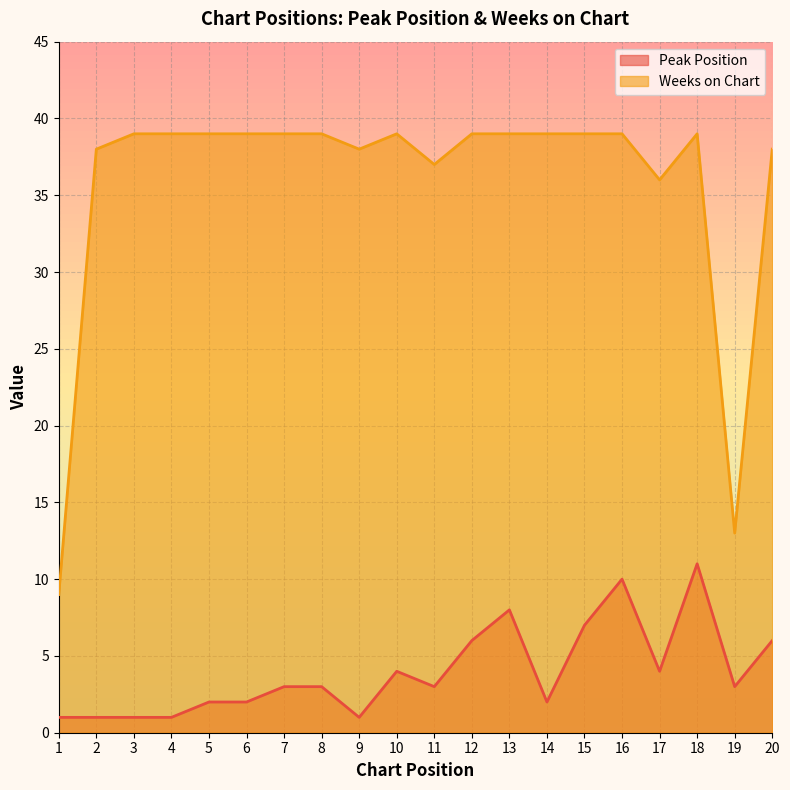

What is the lowest value of the Weeks on Chart series?

9